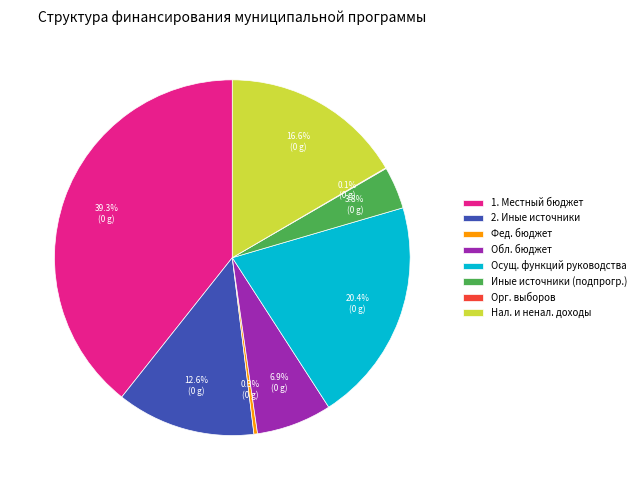

Do Осущ. функций руководства and Фед. бюджет together represent more than half of the pie?

No